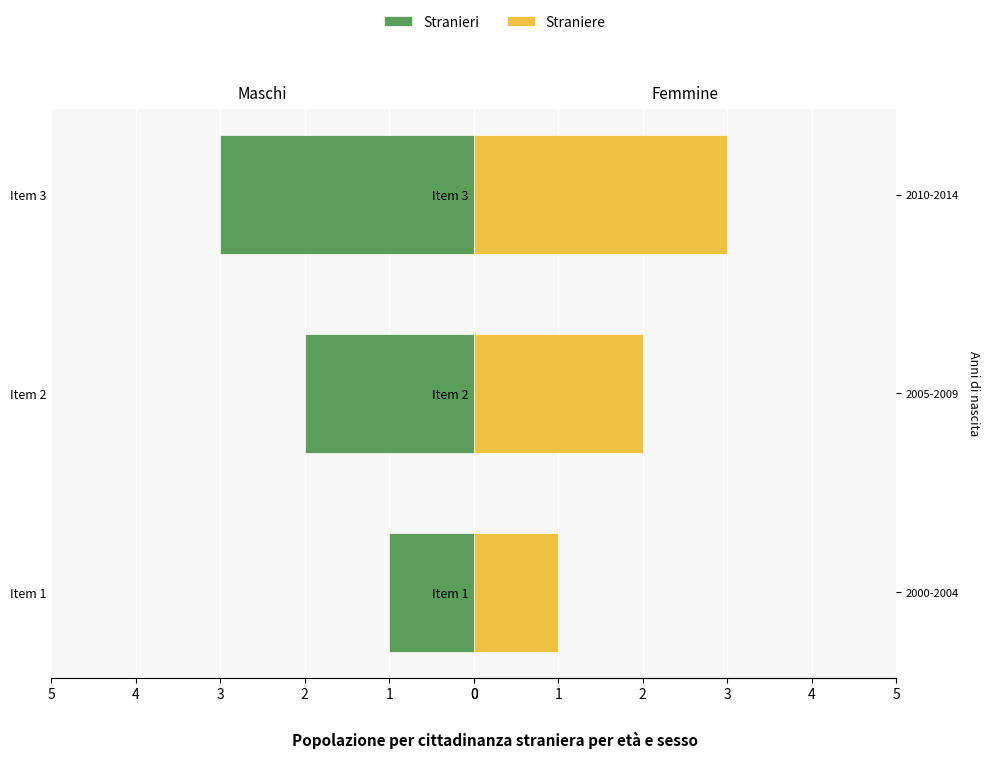

How many bars are there in total?

6